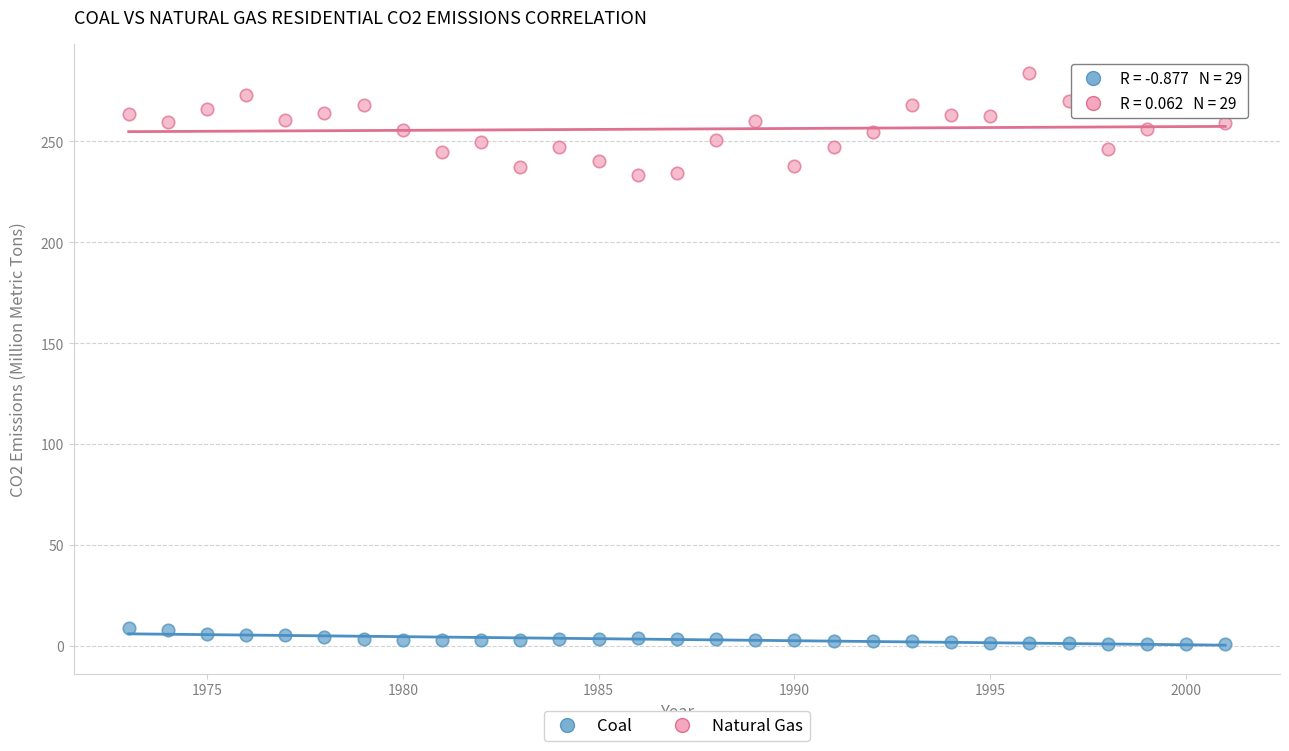

Which series contains the highest Y value?

Natural Gas